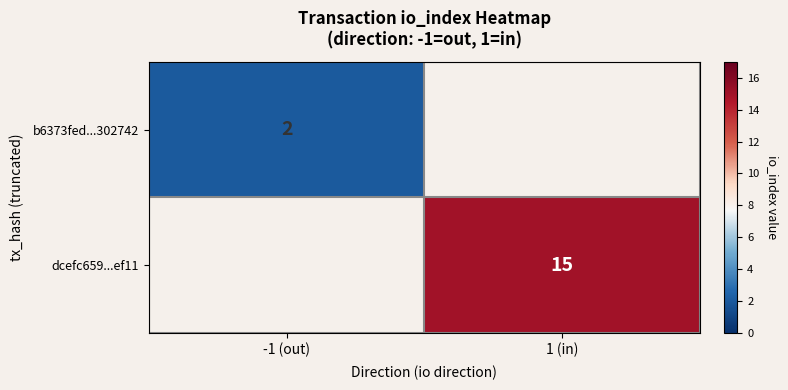

The value of dcefc659...ef11 at 1 (in) is 15. True or false?

True